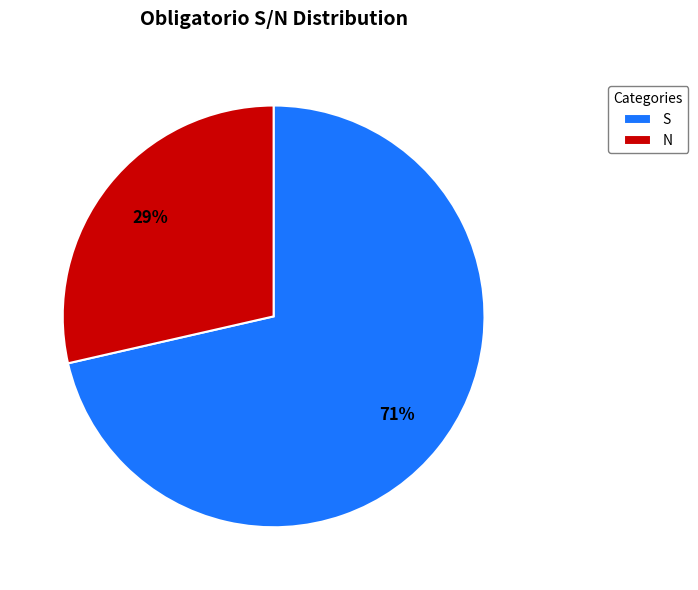

Which has a higher value, N or S?

S